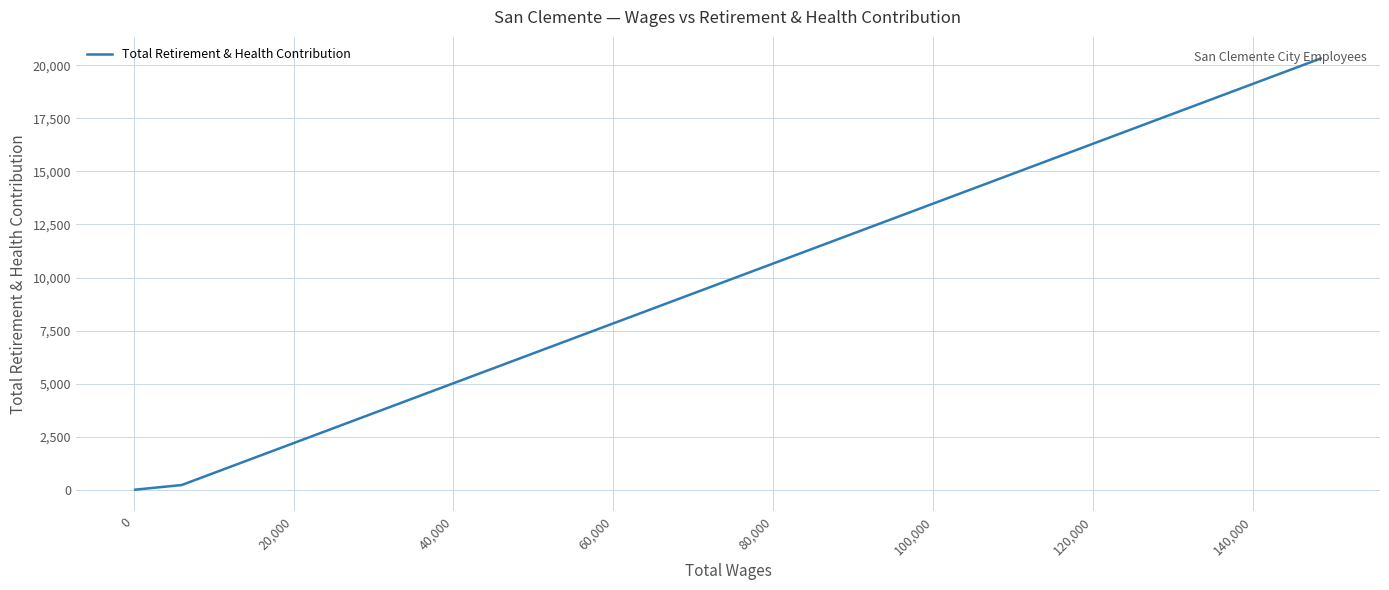

What is the value of the 3rd point from the left?

180